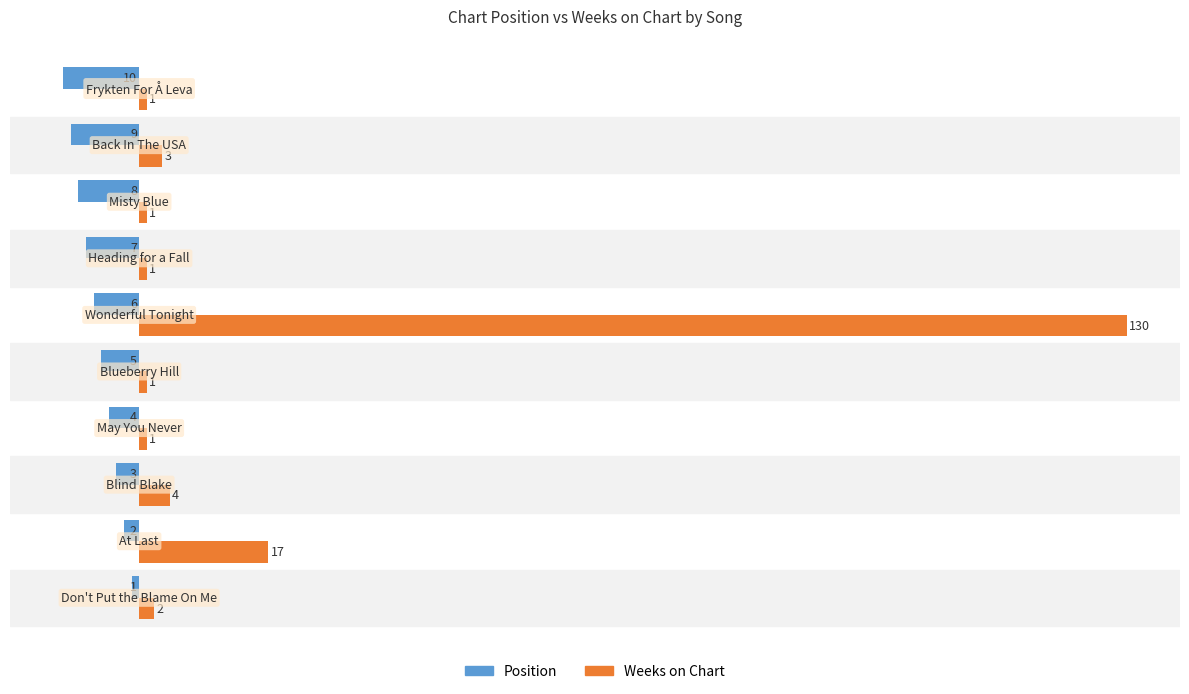

Which series has the largest range (max minus min)?

Weeks on Chart